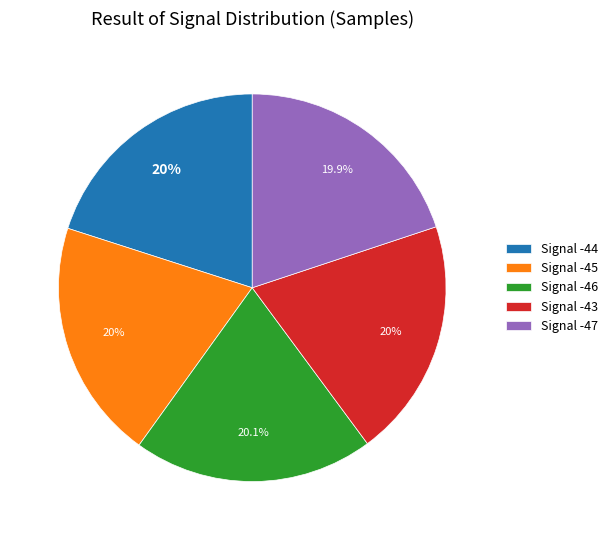

What is the ratio of the value at Signal -44 to the value at Signal -43?

1.0